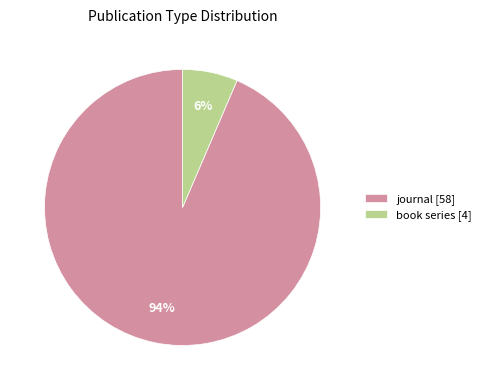

Is the sum of journal [58] and book series [4] greater than half?

Yes